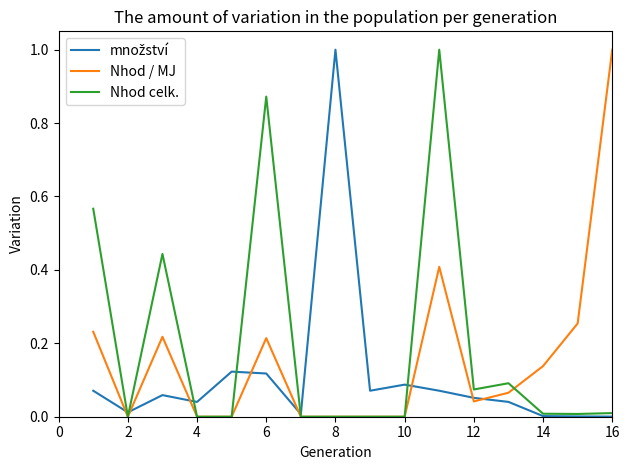

What is the maximum value shown in the chart?

1.0